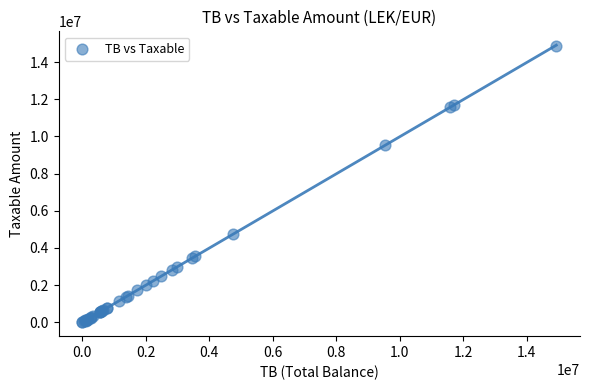

What Y value in the scatter plot is closest to 7443929?

9536057.6